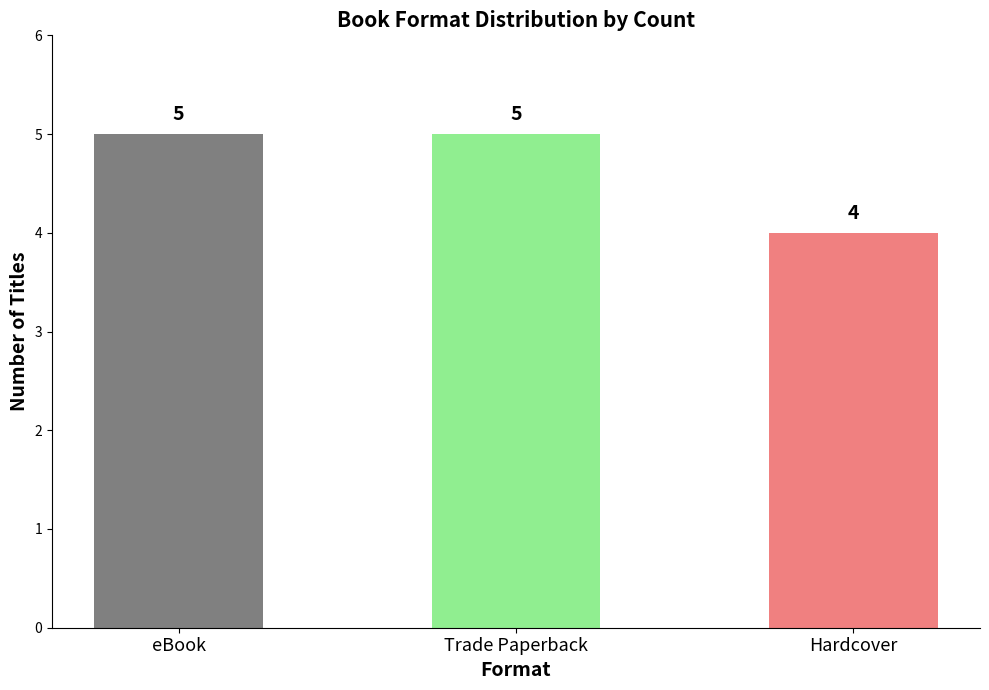

What is the change in value from eBook to Hardcover?

-1